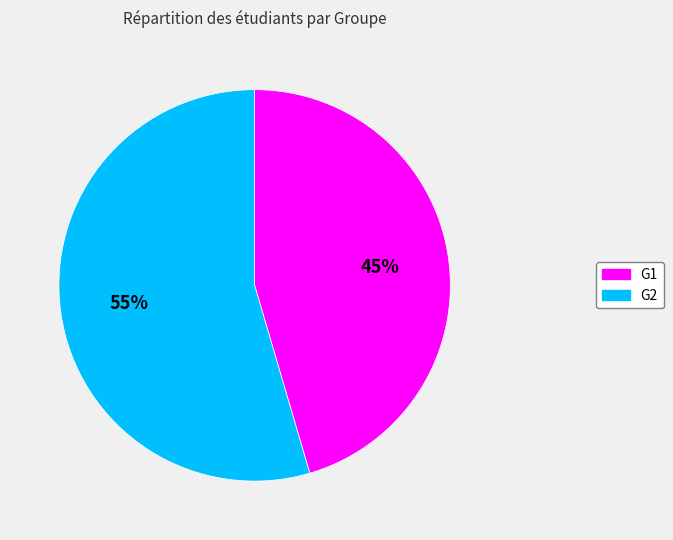

Which category has the biggest portion of the pie?

G2